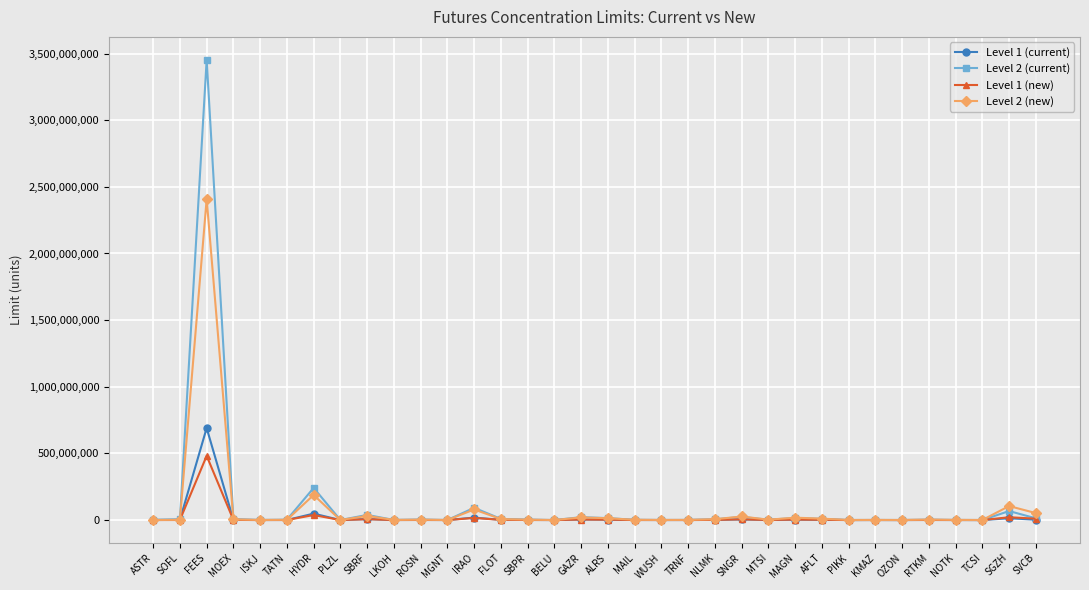

At which category does Level 1 (current) reach its first local peak?

FEES